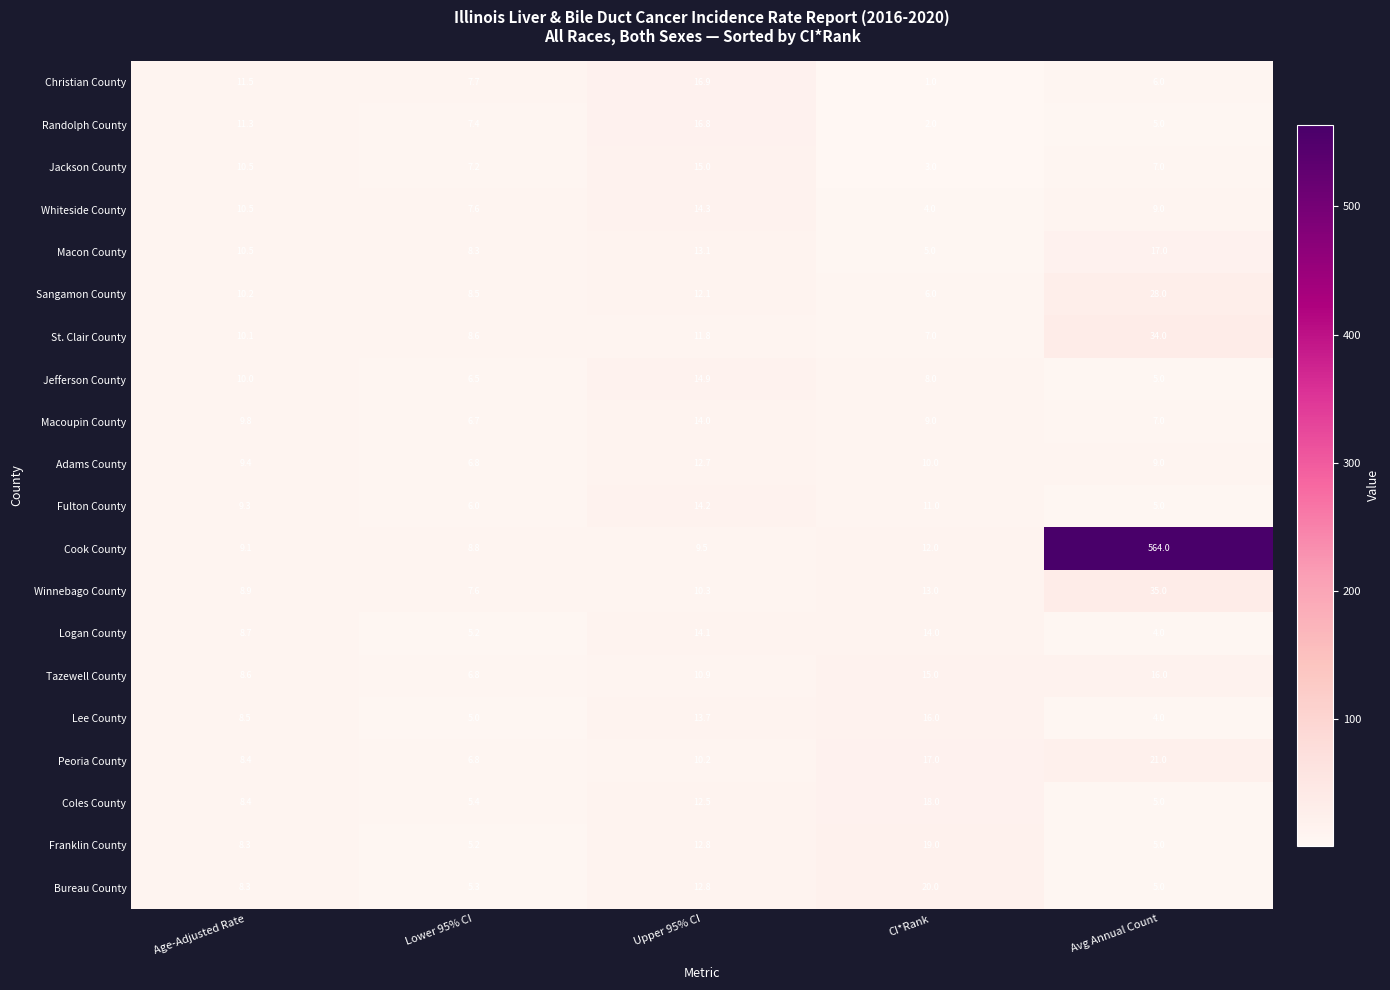

What is the difference between the highest and lowest values at Avg Annual Count?

560.0